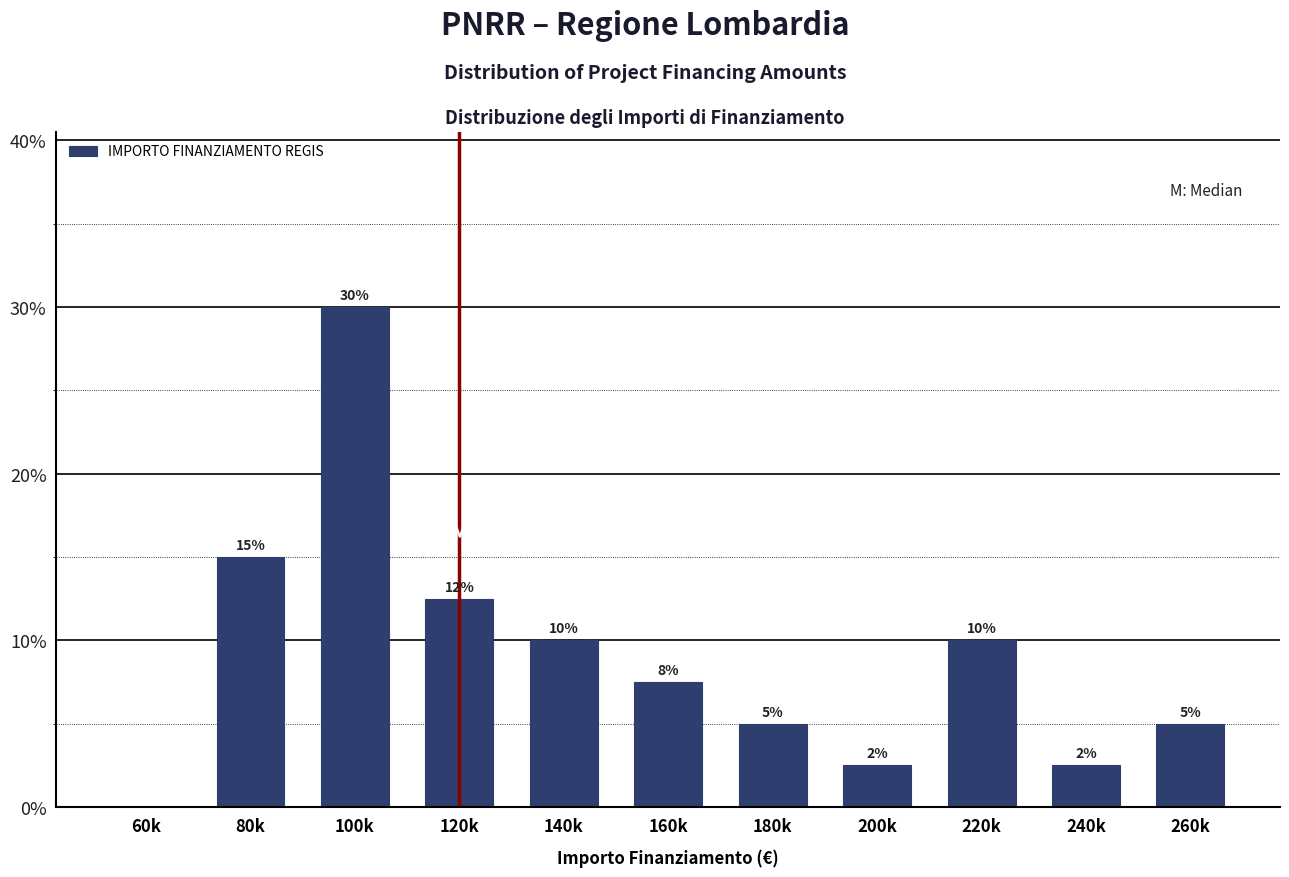

What is the maximum value shown in the chart?

30.0